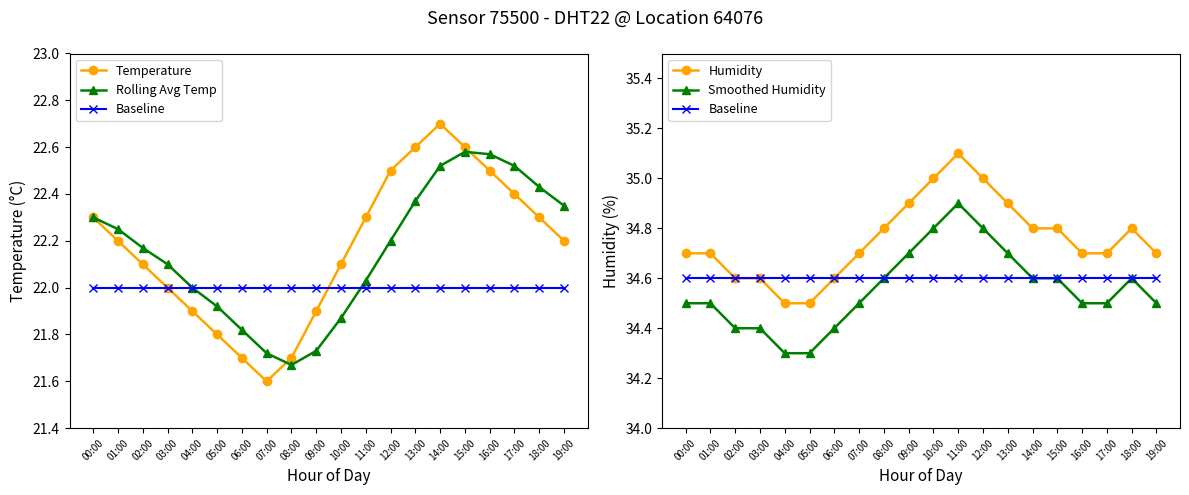

Which series changed the most between 10:00 and 18:00?

Rolling Avg Temp